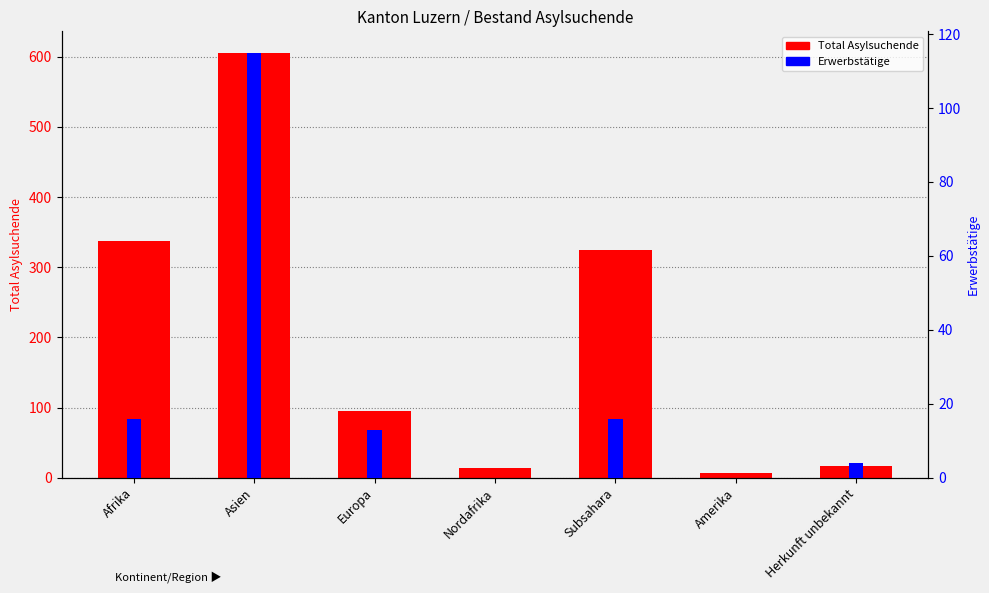

Reading right to left, transcribe all the data shown in this chart.

Total Asylsuchende: 16	7	324	14	95	606	338
Erwerbstätige: 4	0	16	0	13	115	16